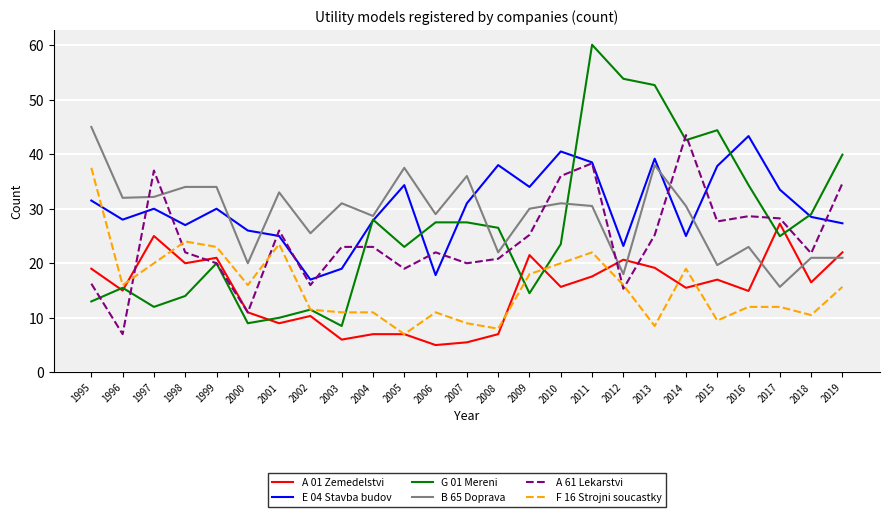

Is it true that F 16 Strojni soucastky equals 8.0 at 2008?

True